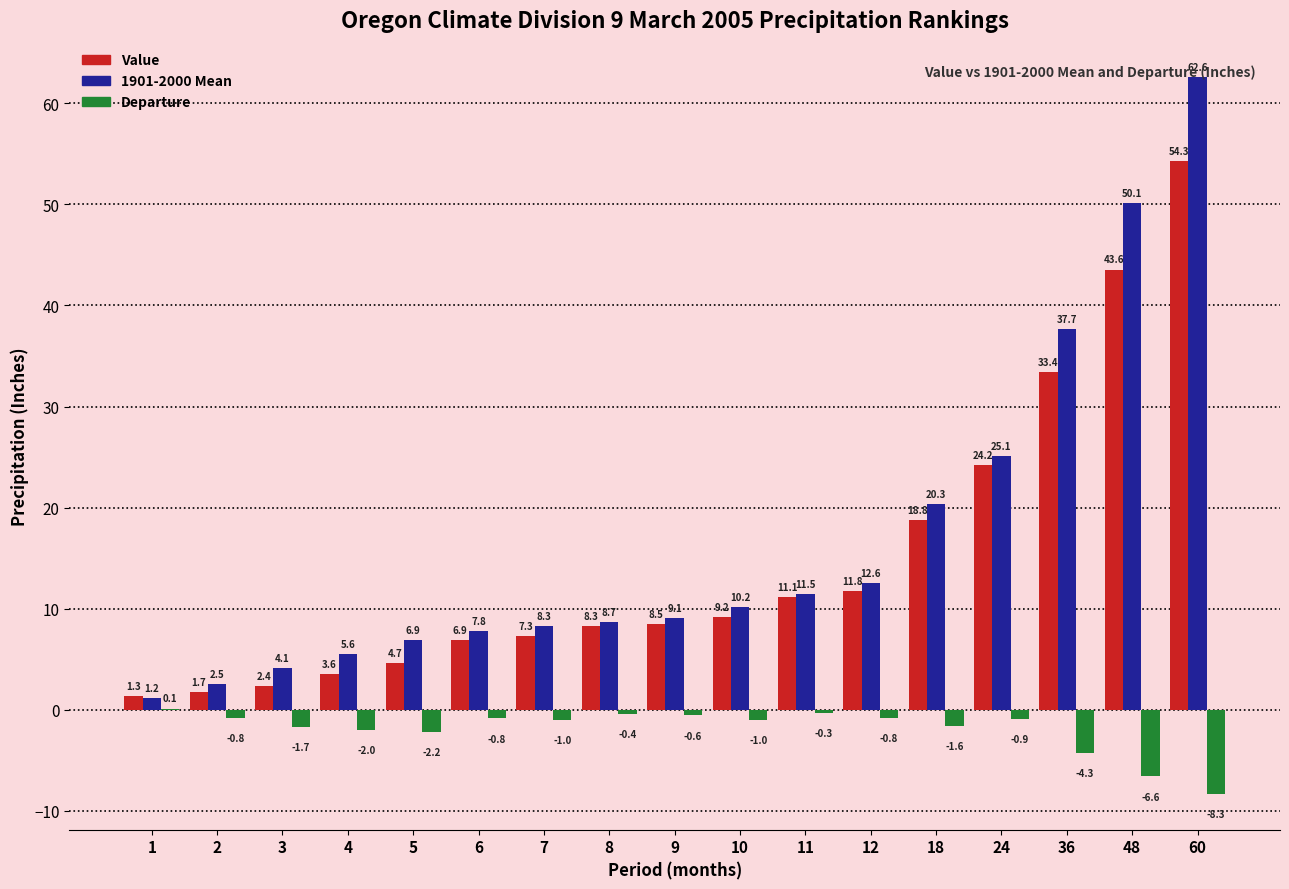

Is the value of 1901-2000 Mean at 9 greater than the value of Value at 60?

No